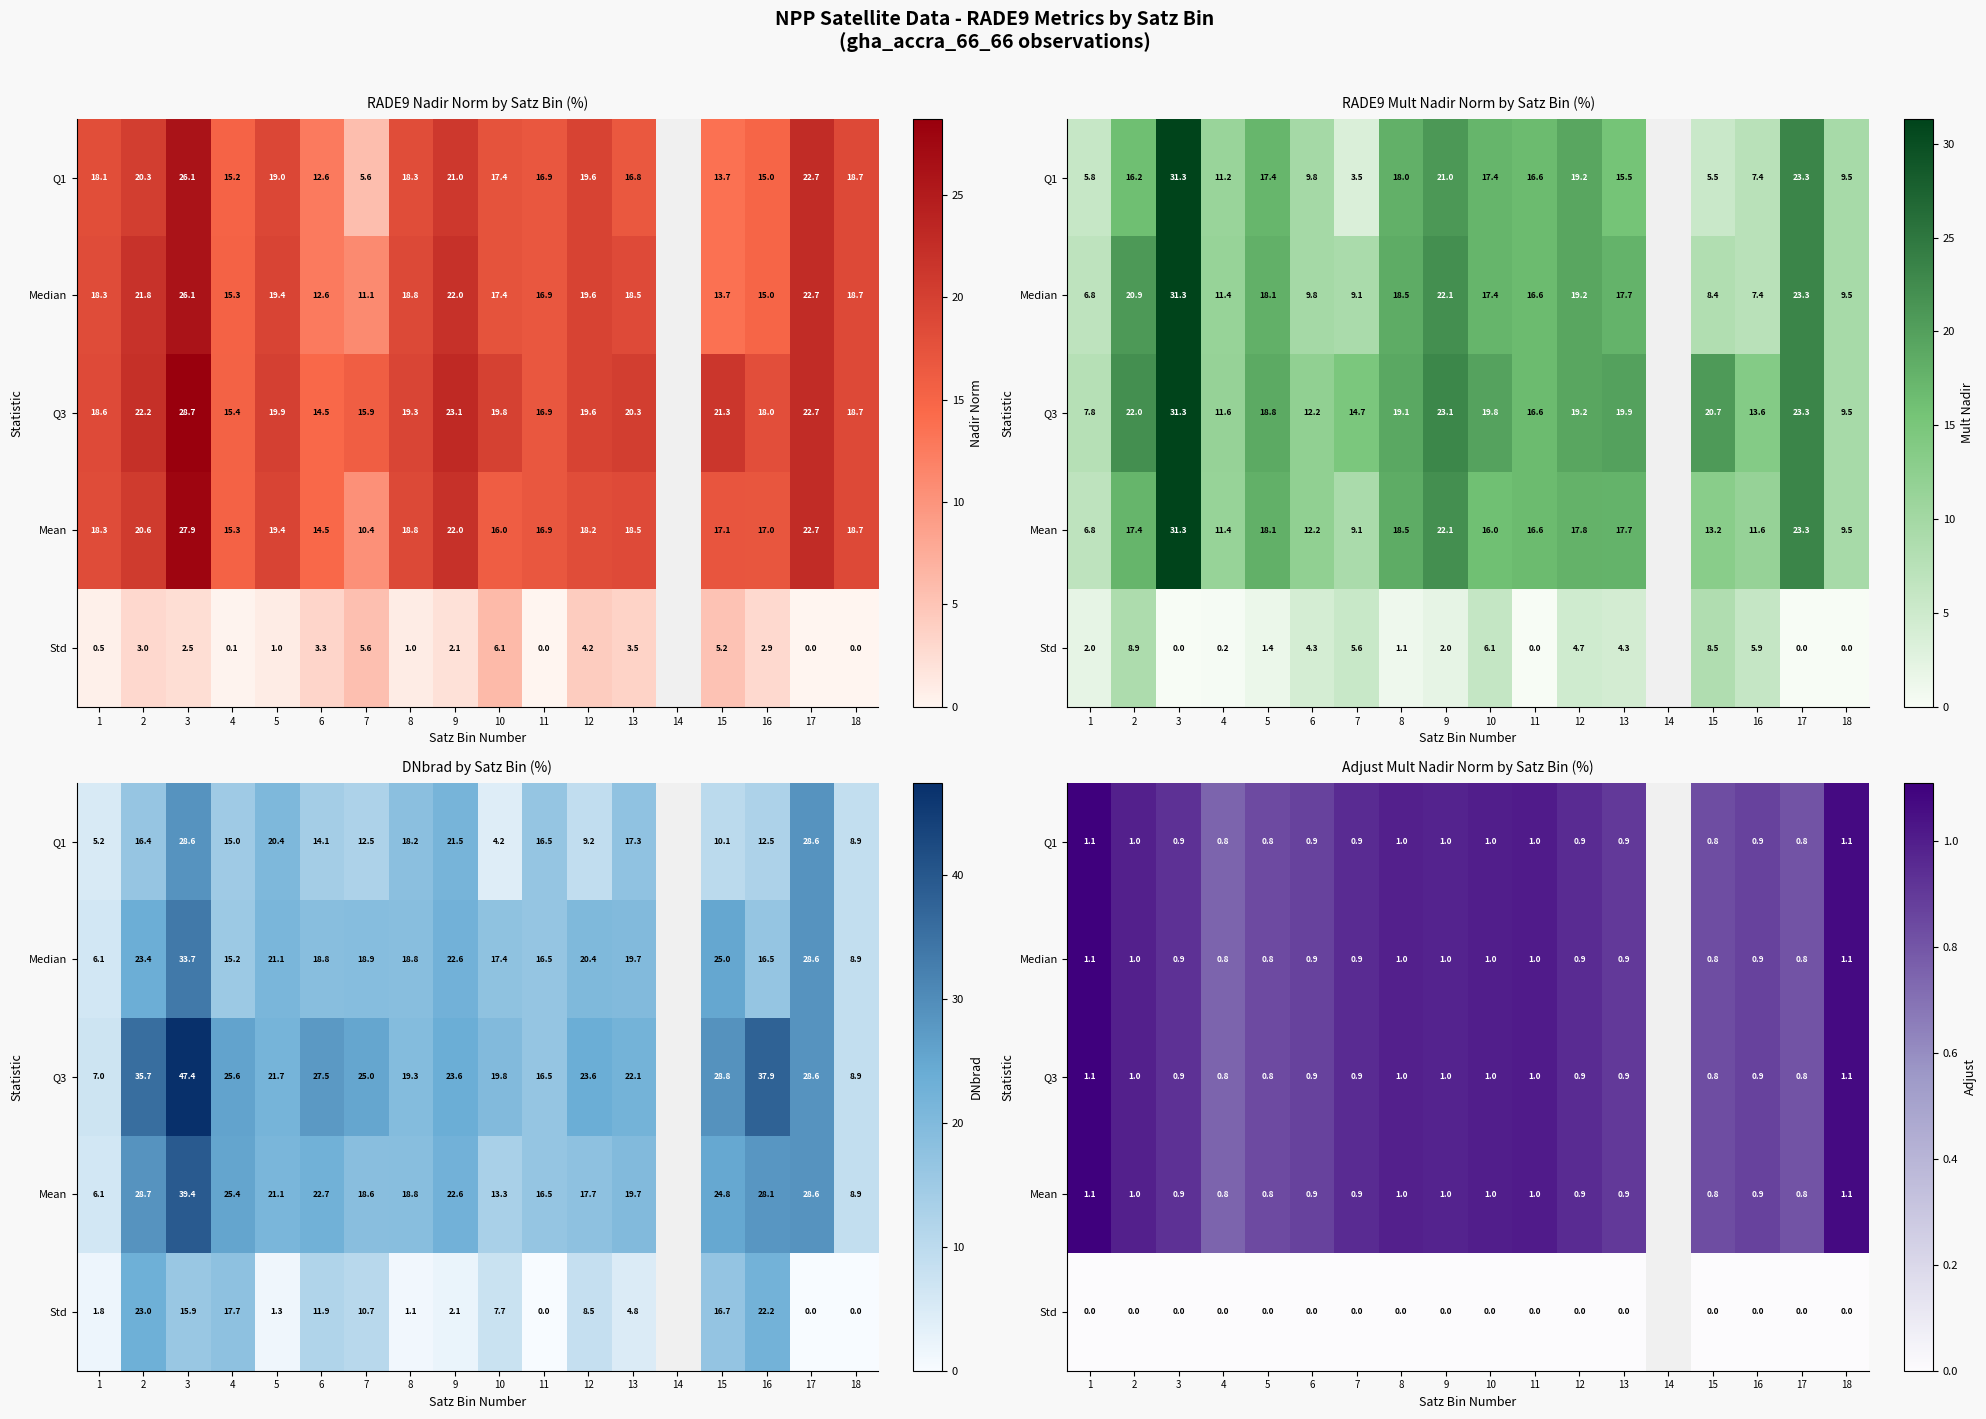

The Q1 series shows 0.9 at 3. True or false?

True